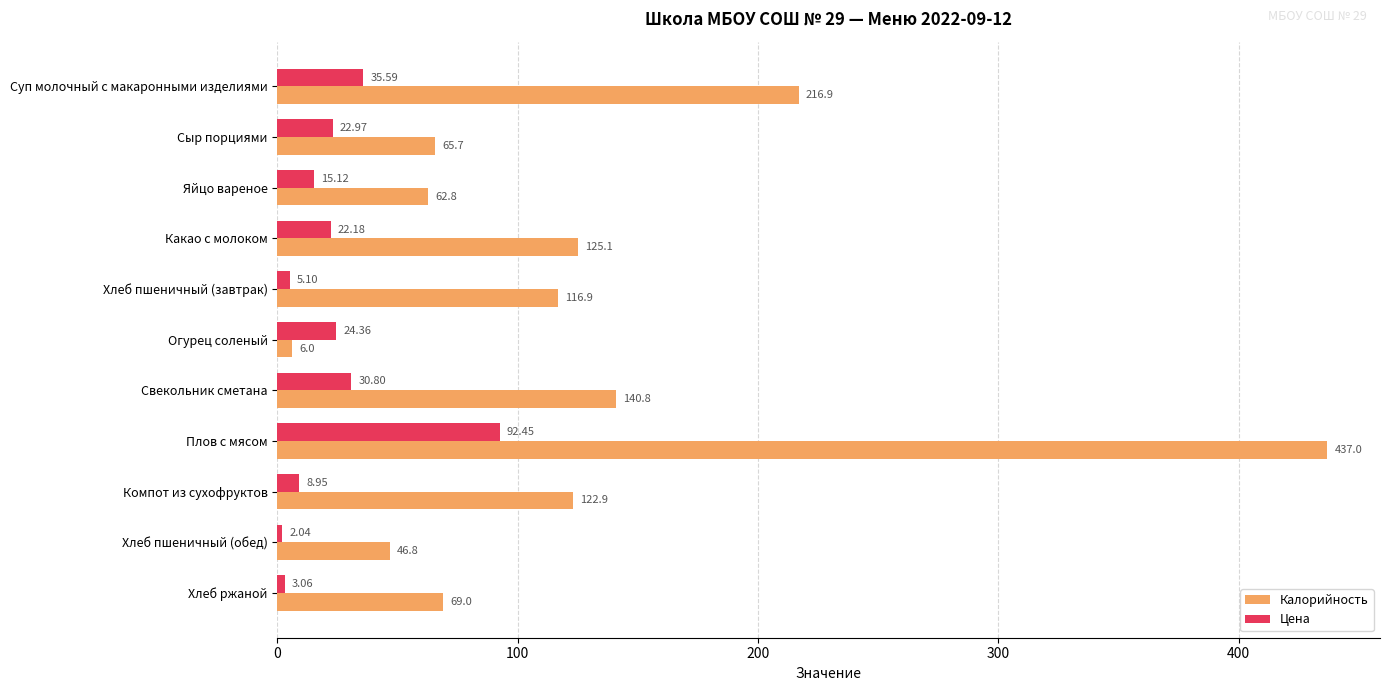

List the labels in order of Цена value, largest first.

Плов с мясом, Суп молочный с макаронными изделиями, Свекольник сметана, Огурец соленый, Сыр порциями, Какао с молоком, Яйцо вареное, Компот из сухофруктов, Хлеб пшеничный (завтрак), Хлеб ржаной, Хлеб пшеничный (обед)